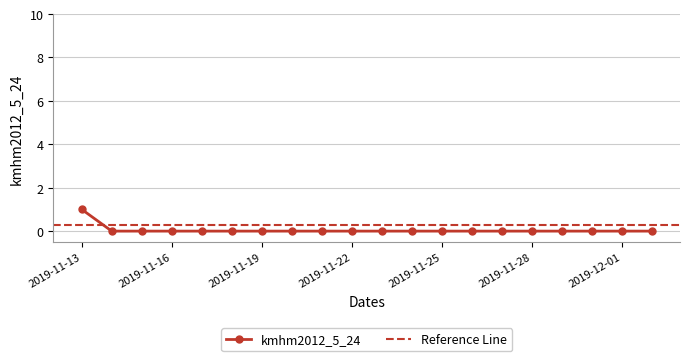

Which has a higher value, 2019-11-14 or 2019-11-16?

2019-11-14